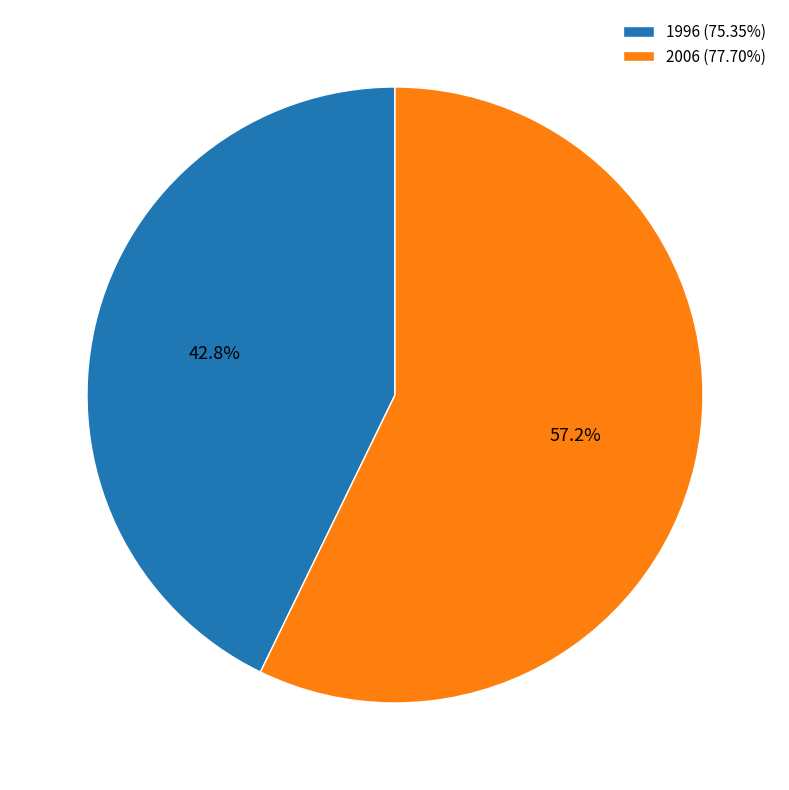

How many slices are in this pie chart?

2